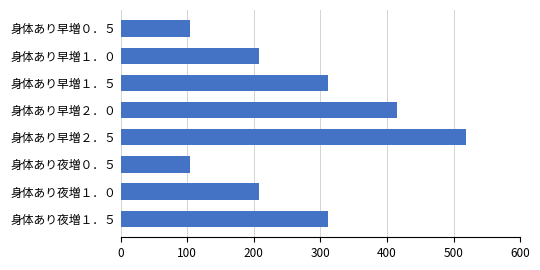

What is the sum of the values at 身体あり夜増０．５ and 身体あり早増１．５?

415